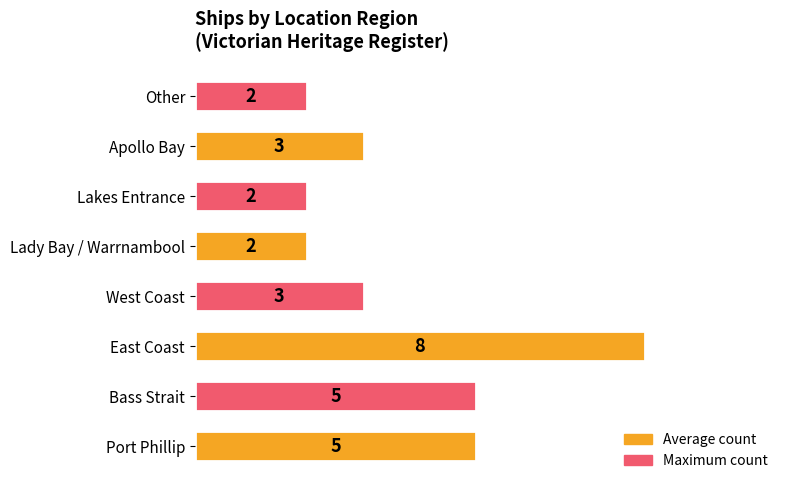

What is the difference between the second highest and minimum values?

3